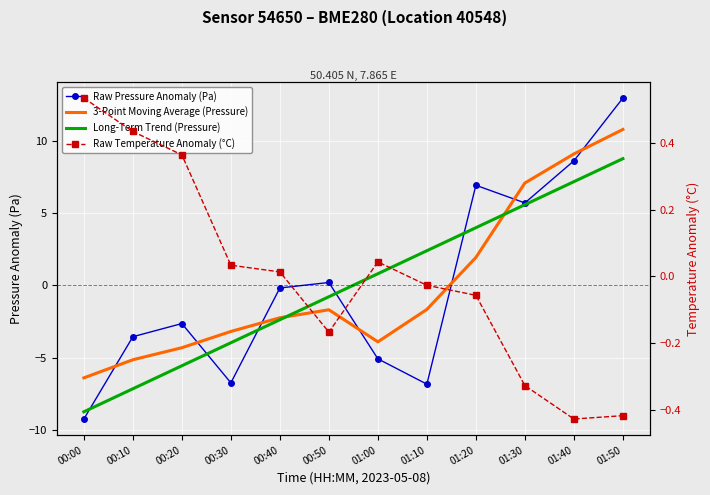

What position from the right is 00:50?

7